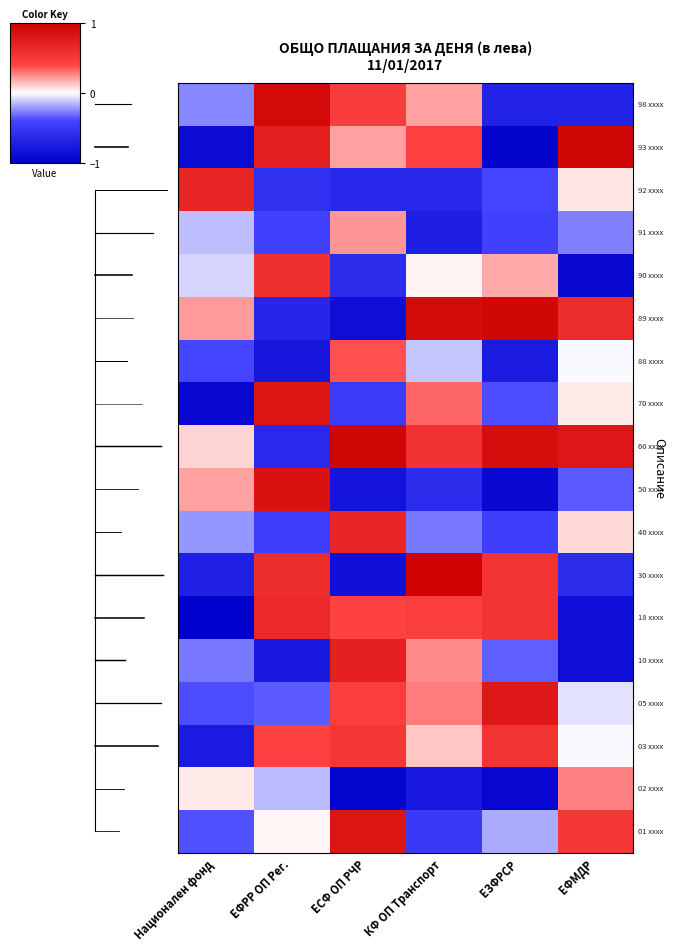

At which category is the sum across all series the highest?

КФ ОП Транспорт